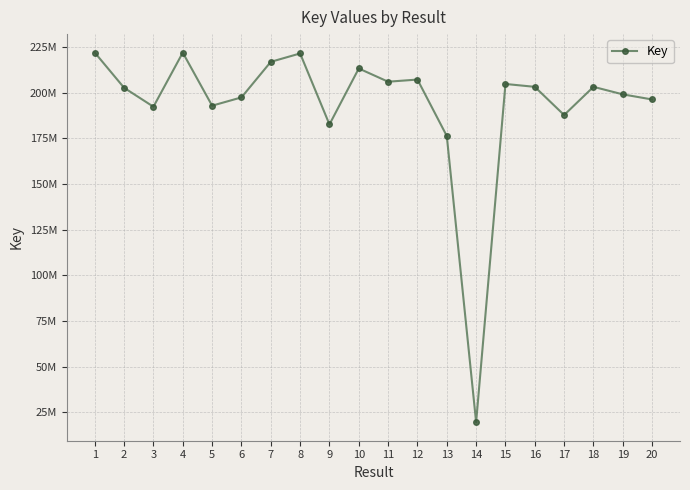

Does the chart have visible grid lines?

Yes